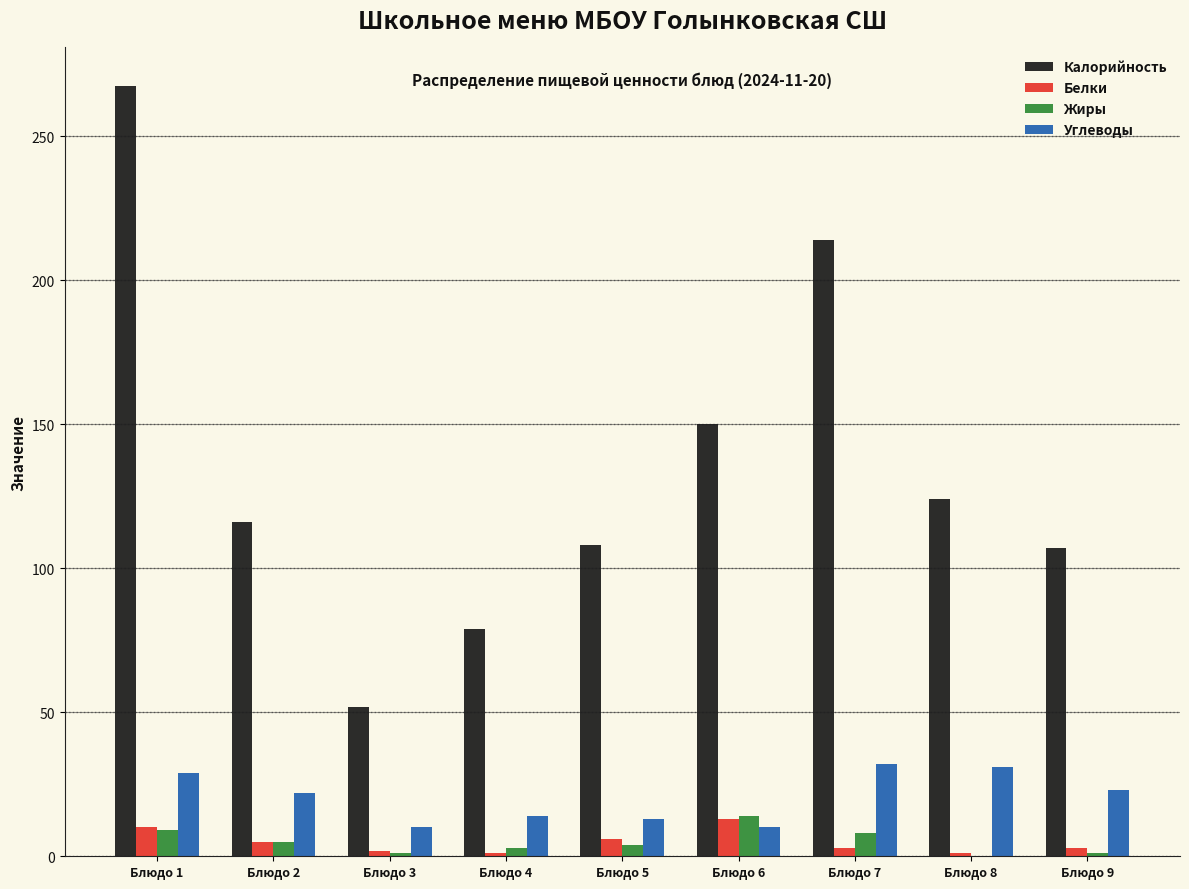

Which series has the largest total across all categories?

Калорийность